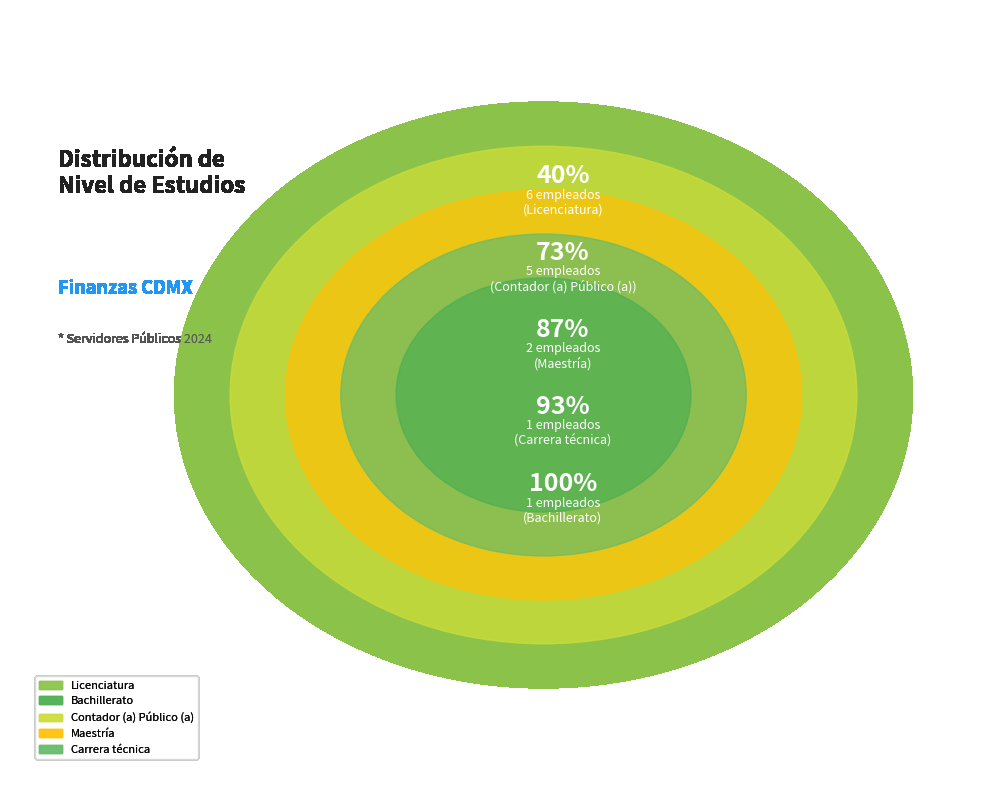

True or false: Contador (a) Público (a) accounts for 26% of the total.

False